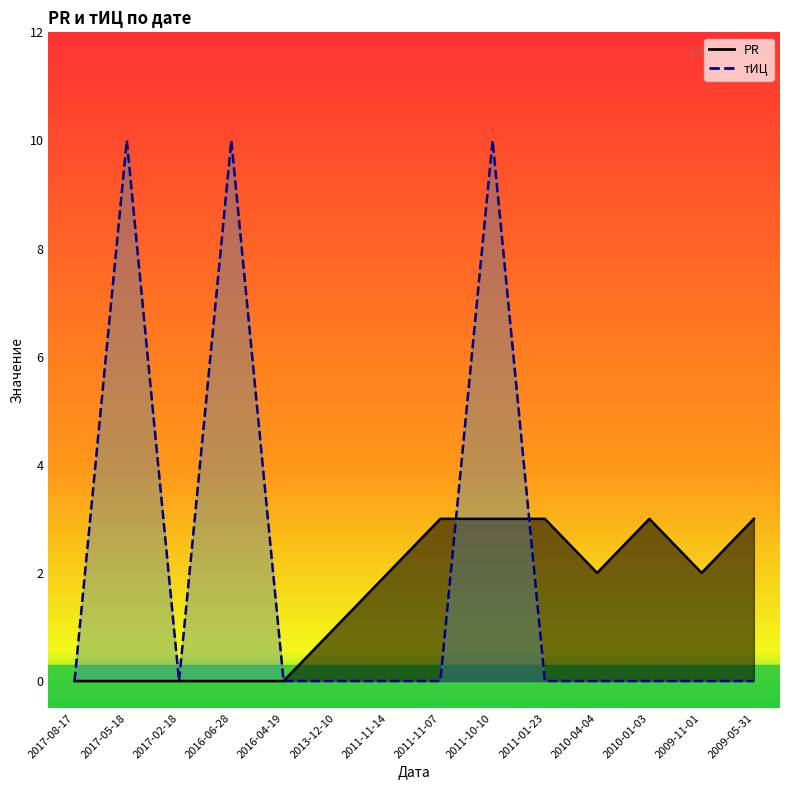

List the labels in order of тИЦ value, largest first.

2017-05-18, 2016-06-28, 2011-10-10, 2017-08-17, 2017-02-18, 2016-04-19, 2013-12-10, 2011-11-14, 2011-11-07, 2011-01-23, 2010-04-04, 2010-01-03, 2009-11-01, 2009-05-31